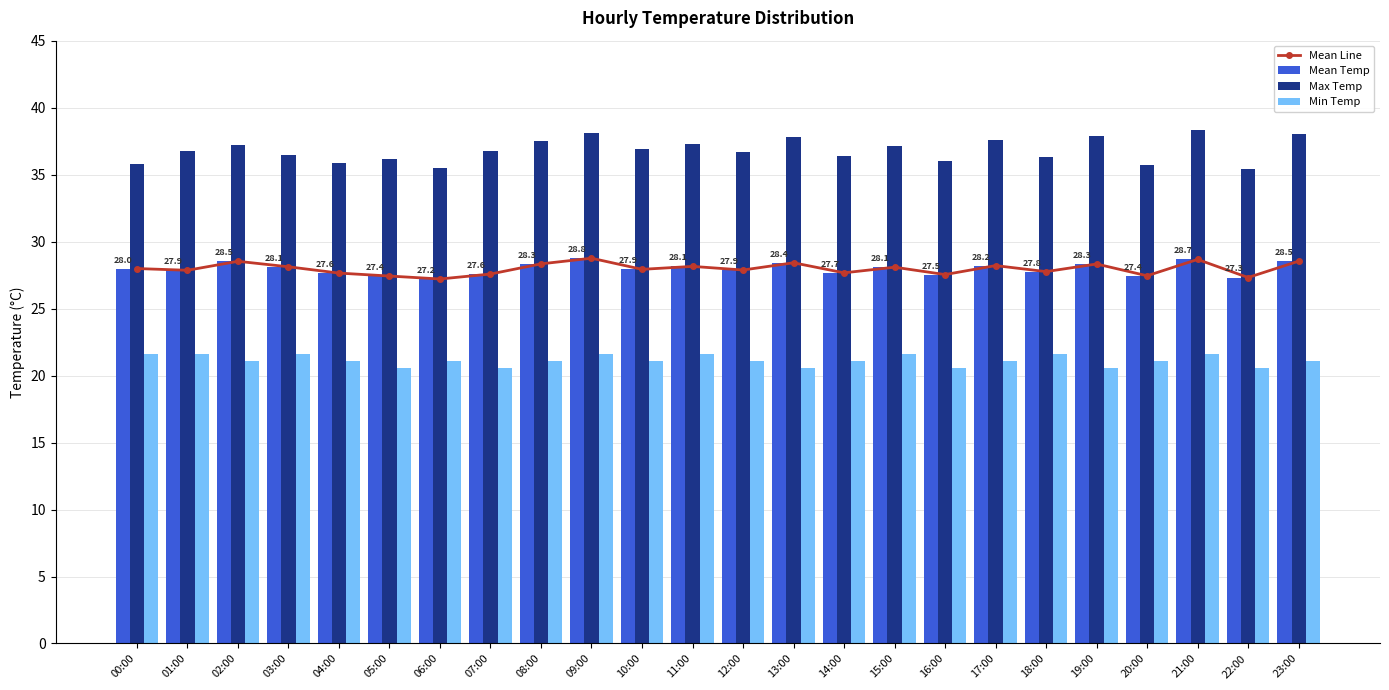

Which series has the widest spread of values?

Max Temp